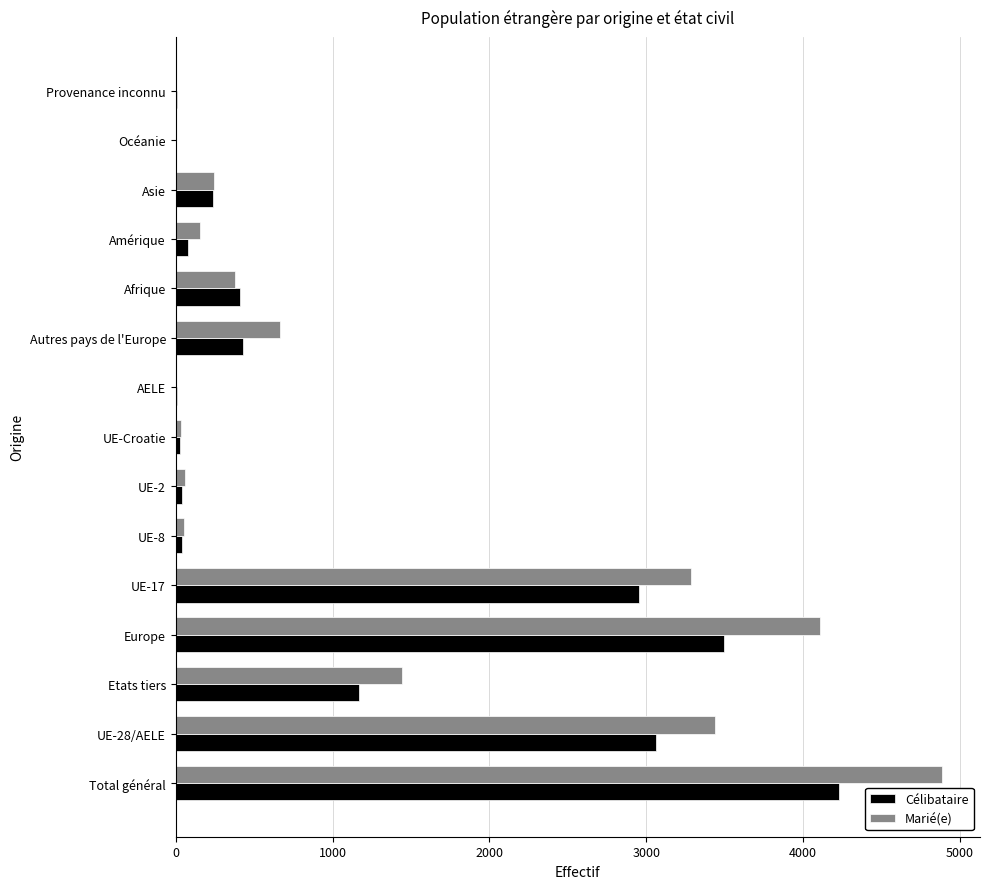

What is the sum of all Marié(e) values?

18758